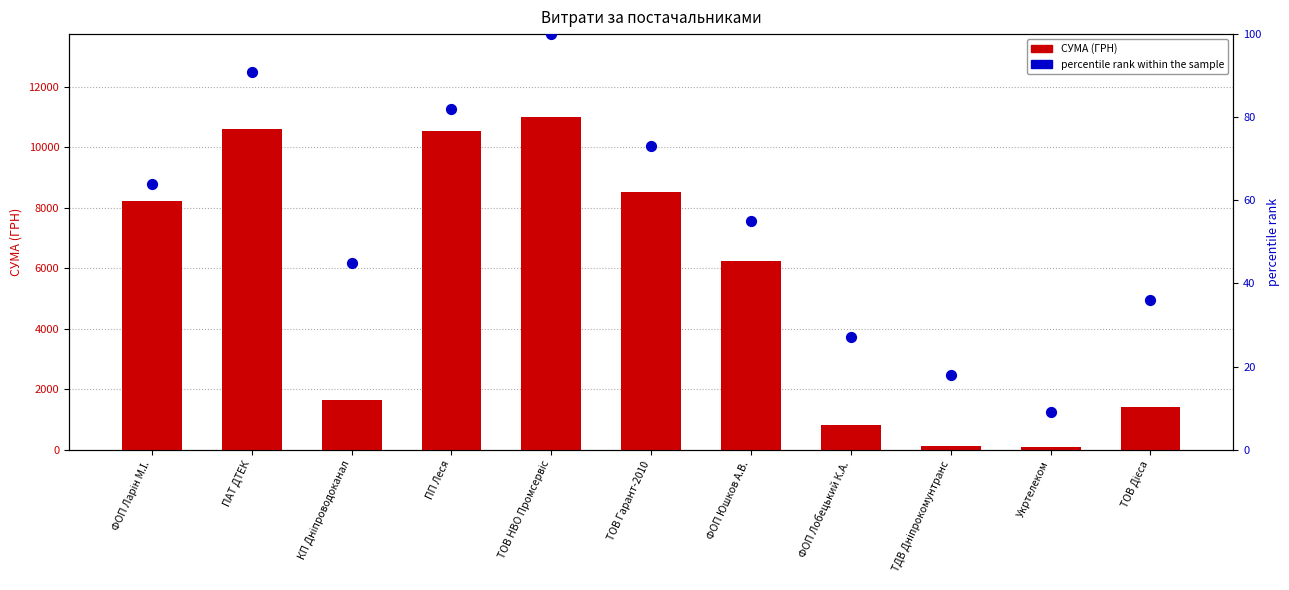

Which series reaches the maximum Y coordinate?

СУМА (ГРН)